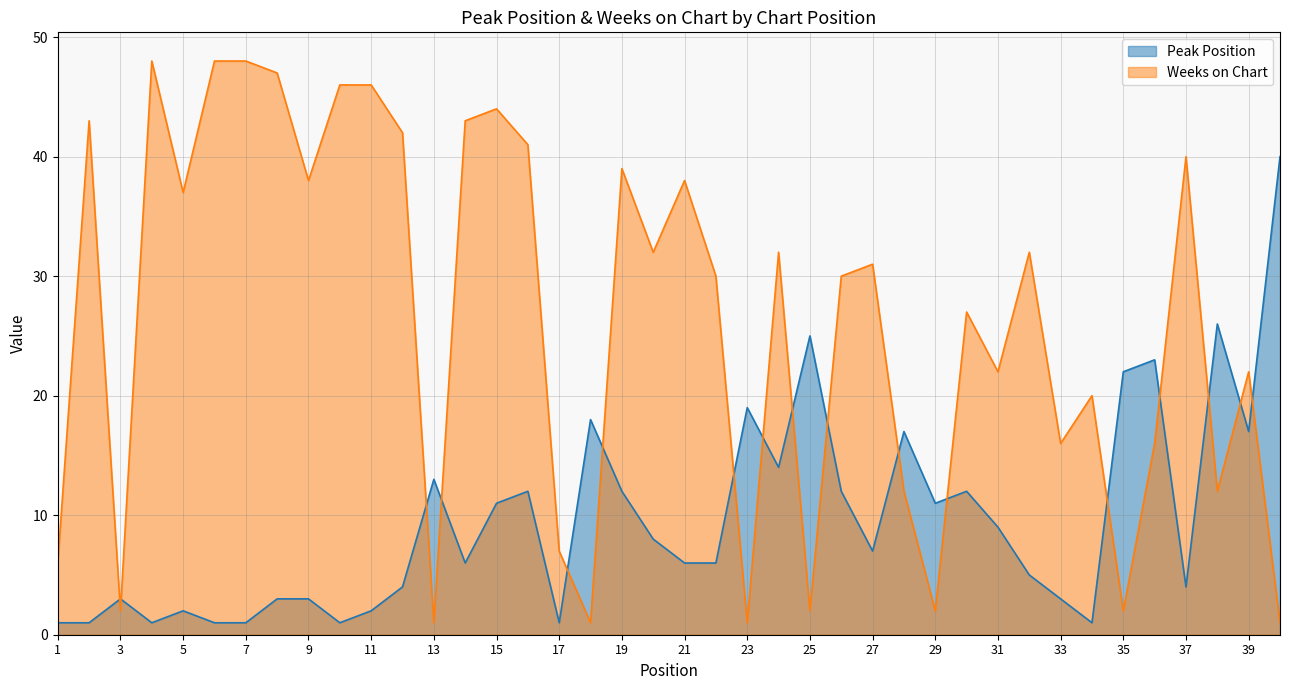

Reading left to right, list all the values displayed in this chart.

Peak Position: 1=1	2=1	3=3	4=1	5=2	6=1	7=1	8=3	9=3	10=1	11=2	12=4	13=13	14=6	15=11	16=12	17=1	18=18	19=12	20=8	21=6	22=6	23=19	24=14	25=25	26=12	27=7	28=17	29=11	30=12	31=9	32=5	33=3	34=1	35=22	36=23	37=4	38=26	39=17	40=40
Weeks on Chart: 1=6	2=43	3=2	4=48	5=37	6=48	7=48	8=47	9=38	10=46	11=46	12=42	13=1	14=43	15=44	16=41	17=7	18=1	19=39	20=32	21=38	22=30	23=1	24=32	25=2	26=30	27=31	28=12	29=2	30=27	31=22	32=32	33=16	34=20	35=2	36=16	37=40	38=12	39=22	40=1